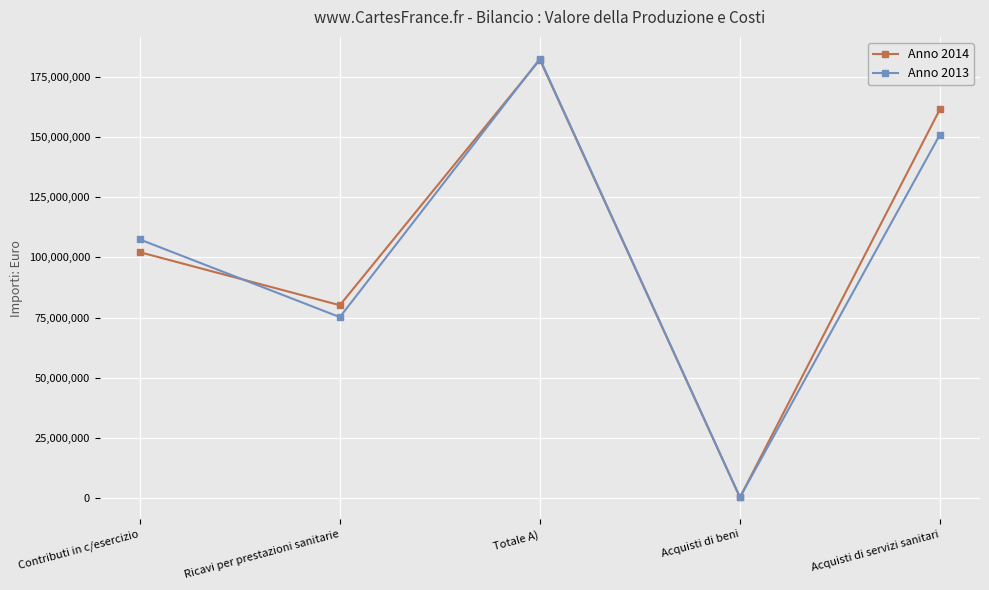

List the labels in order of Anno 2014 value, smallest first.

Acquisti di beni, Ricavi per prestazioni sanitarie, Contributi in c/esercizio, Acquisti di servizi sanitari, Totale A)